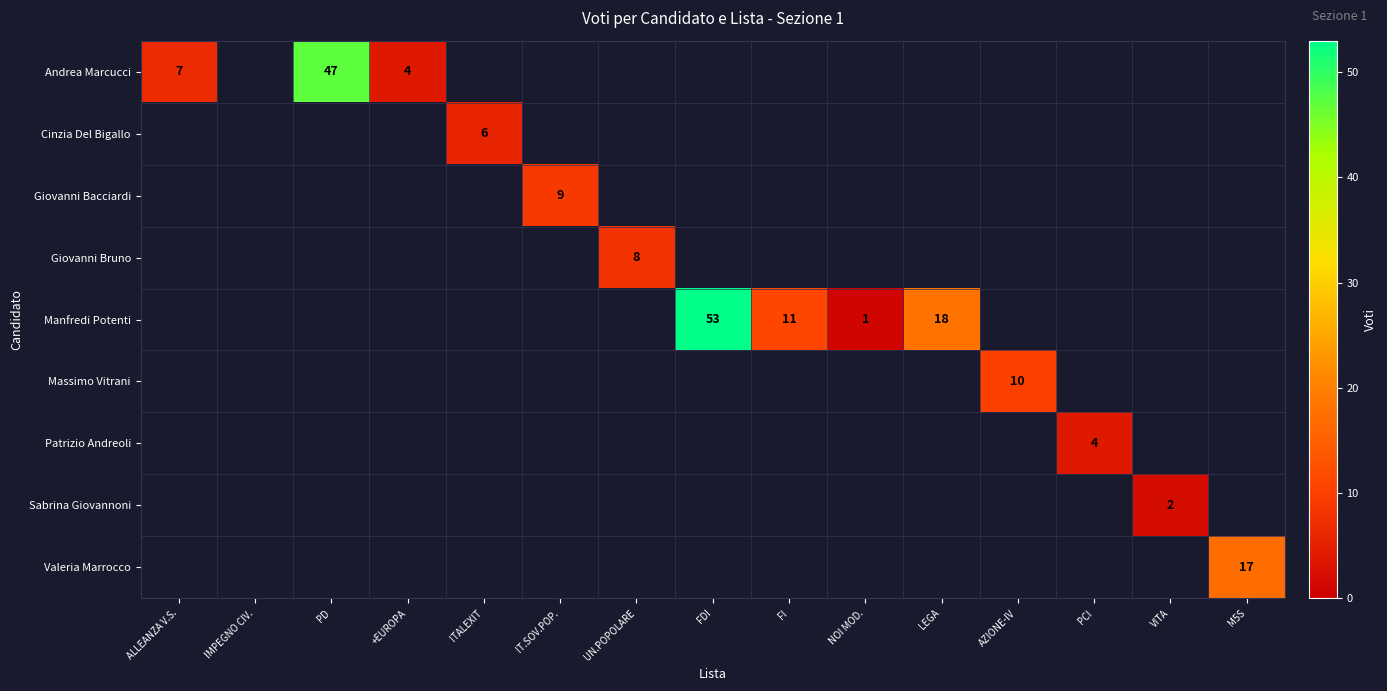

Which series has the largest total across all categories?

Manfredi Potenti